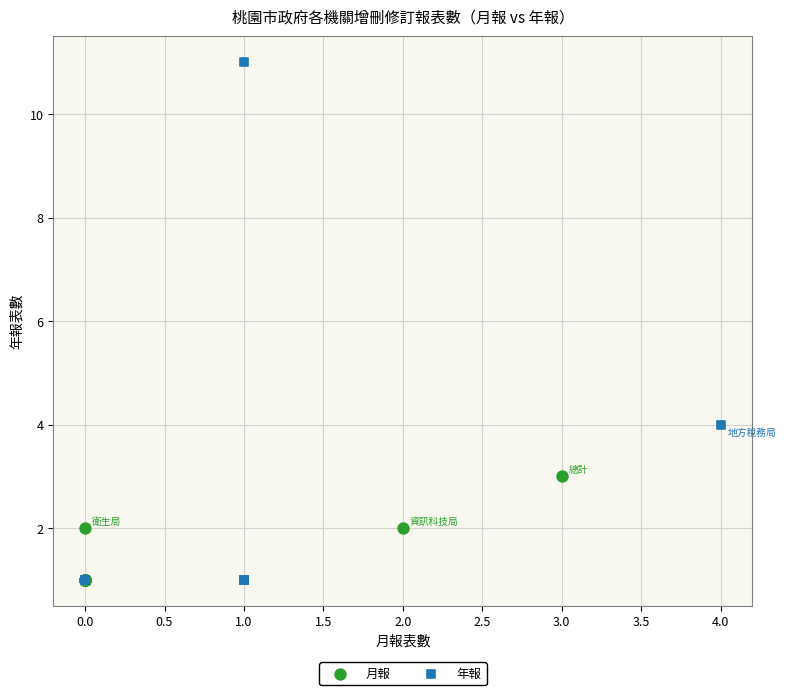

Which series reaches the maximum Y coordinate?

年報